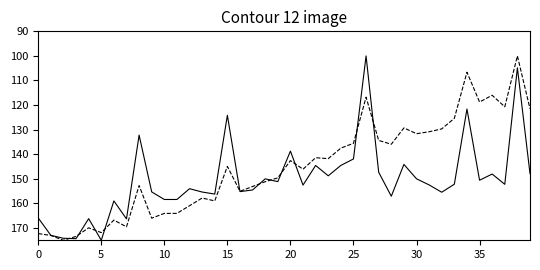

What is the minimum value shown in the chart?

100.0